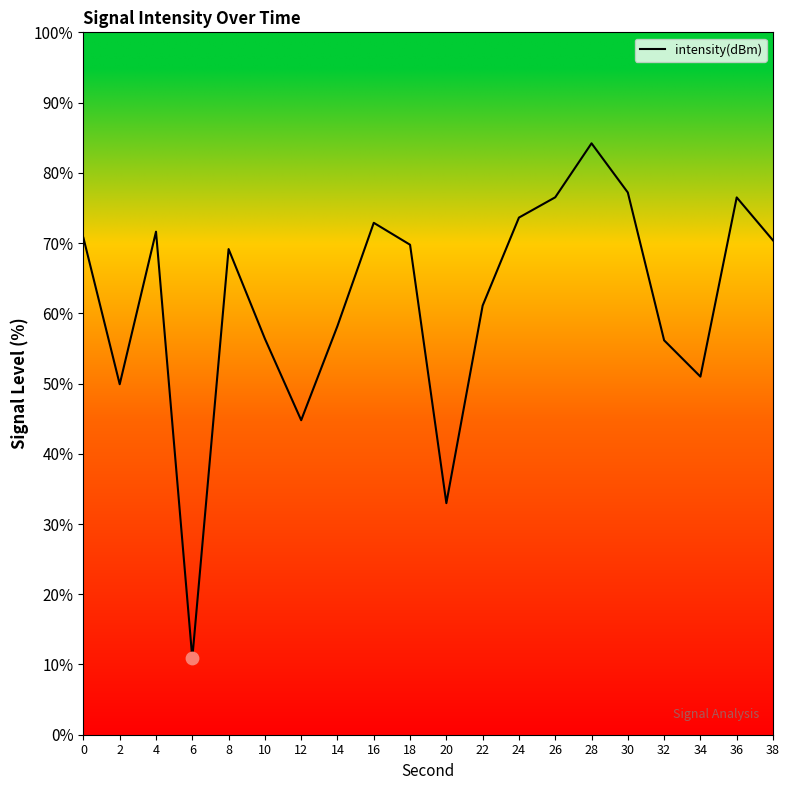

Between 32 and 26, which is larger?

26